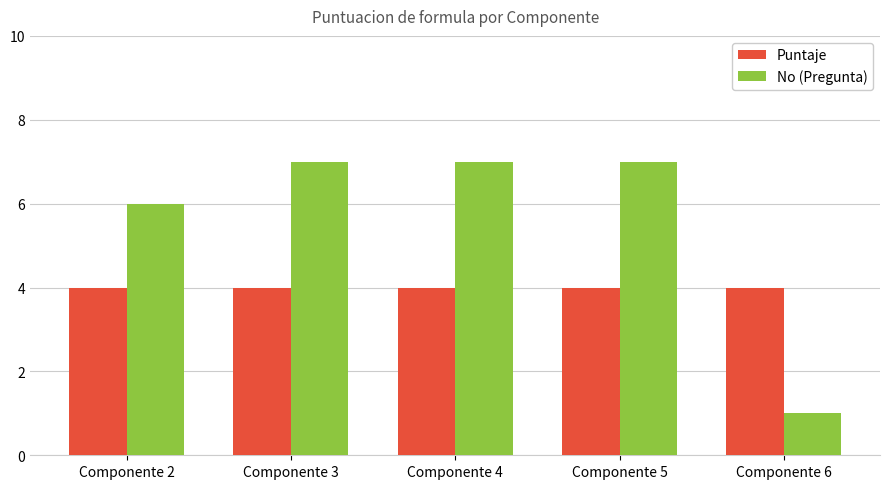

What value does the Puntaje series have at Componente 4?

4